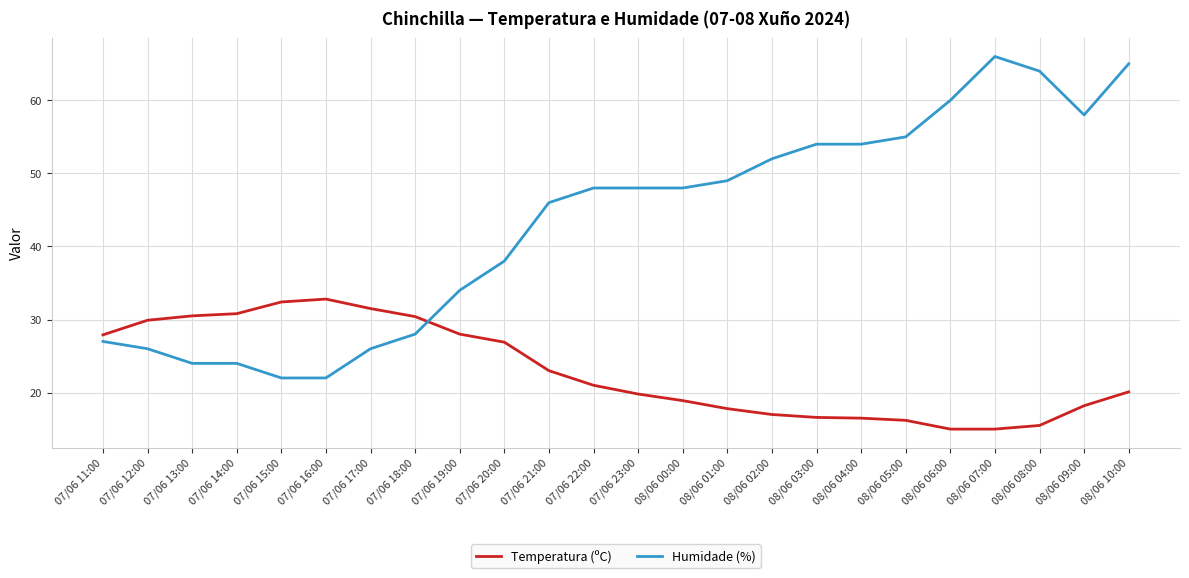

True or false: Humidade (%) and Temperatura (ºC) cross at least once.

True